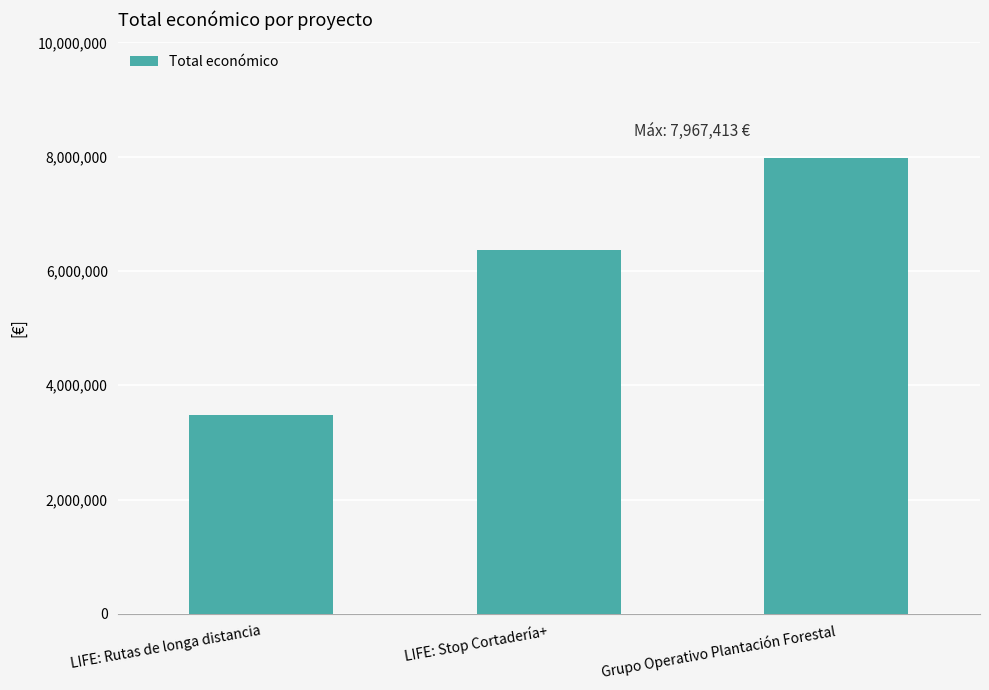

Reading left to right, extract all data points from this chart.

LIFE: Rutas de longa distancia=3472215	LIFE: Stop Cortadería+=6357762	Grupo Operativo Plantación Forestal=7967413